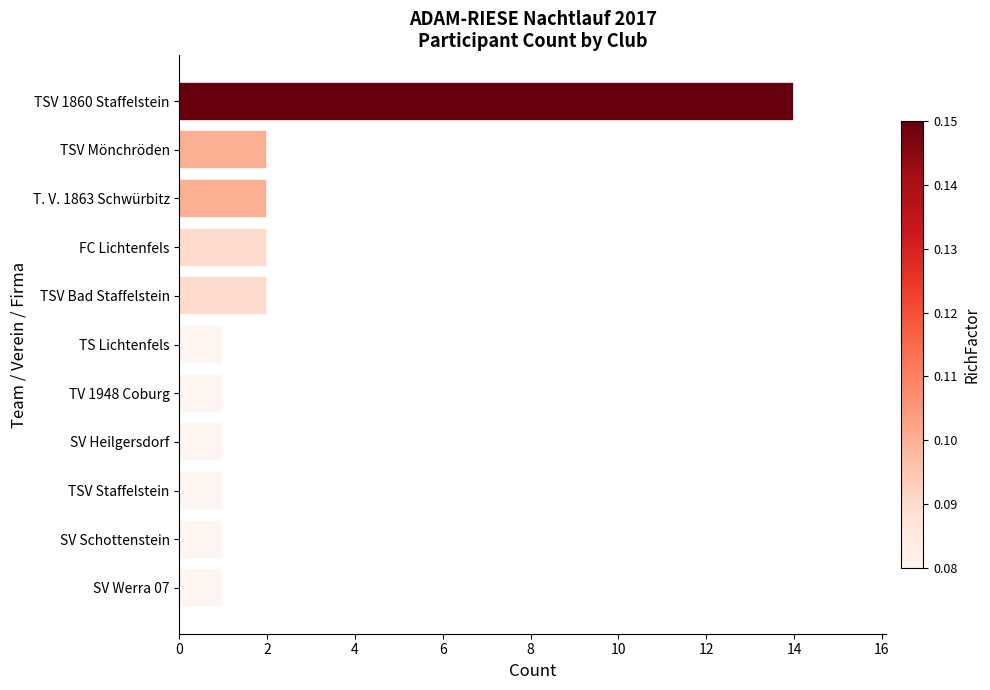

What is the sum of all values?

28